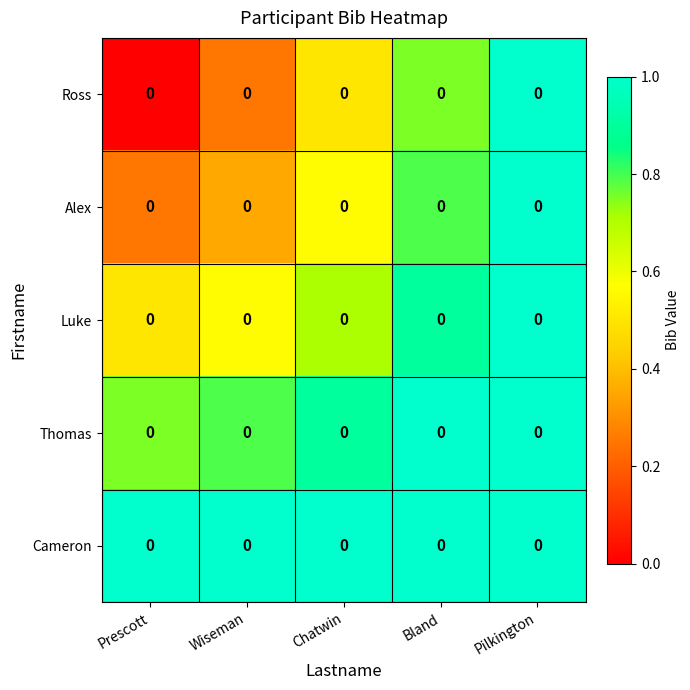

Which series has the largest total across all categories?

Cameron